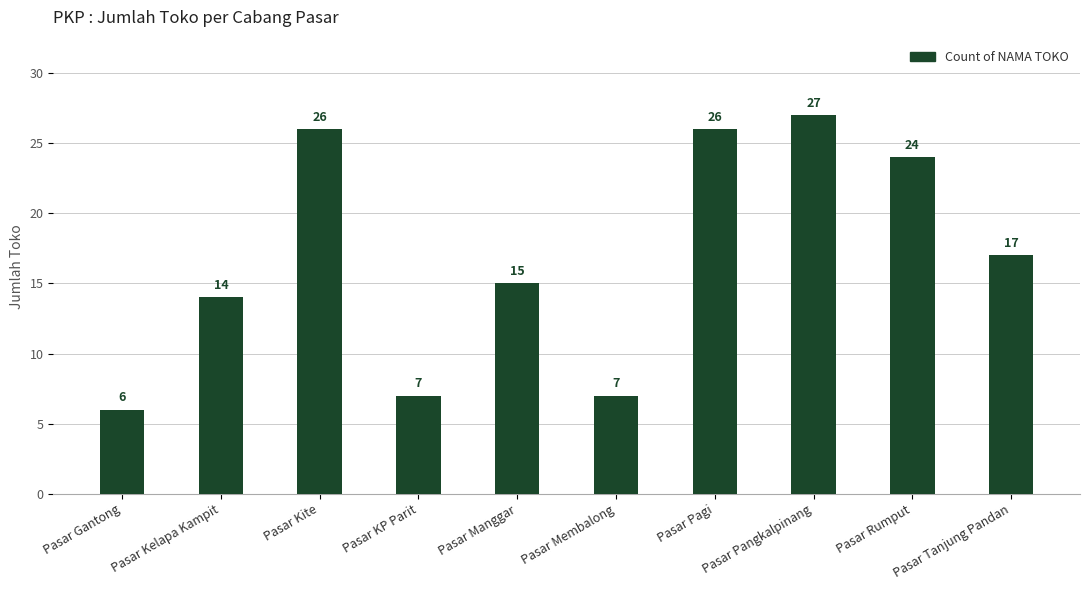

What is the approximate value at Pasar KP Parit?

7